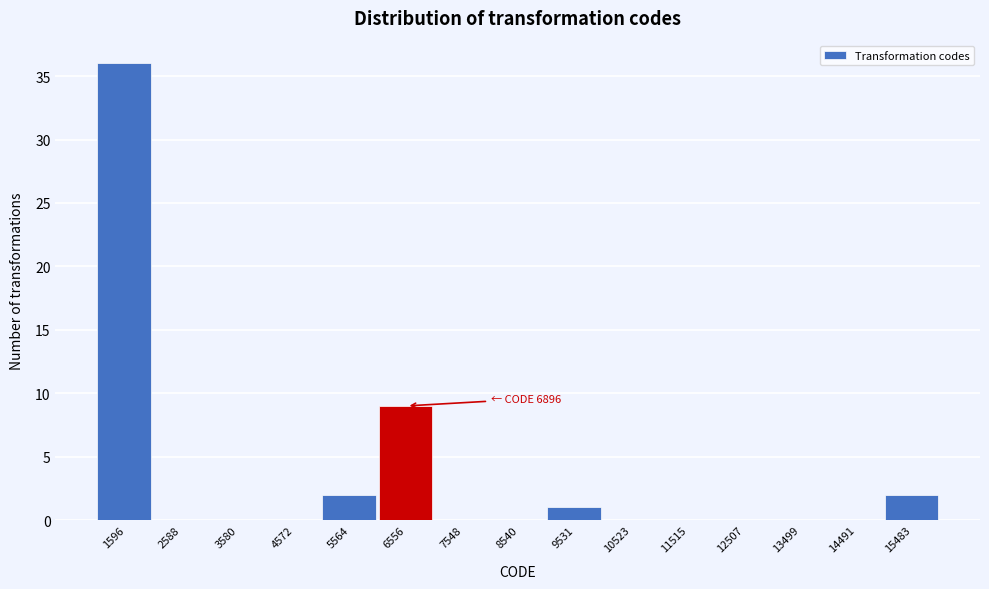

Over which range of the x-axis is the bar tallest?

1100 to 2100